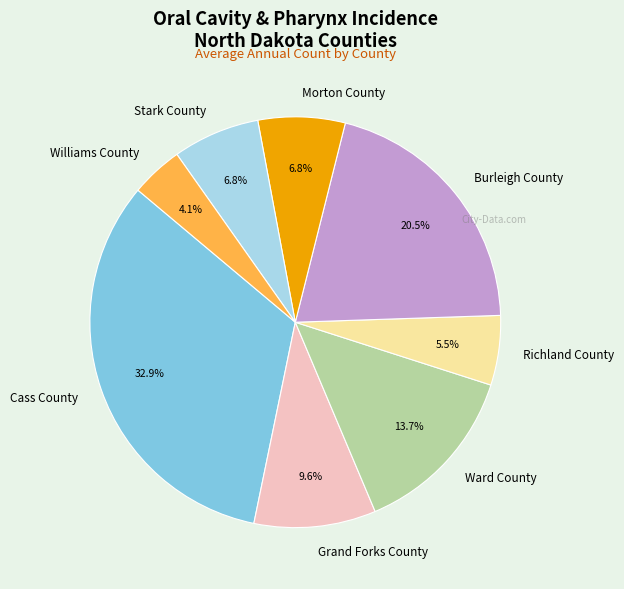

To the nearest percent, what is the combined percentage of Williams County and Burleigh County?

25%